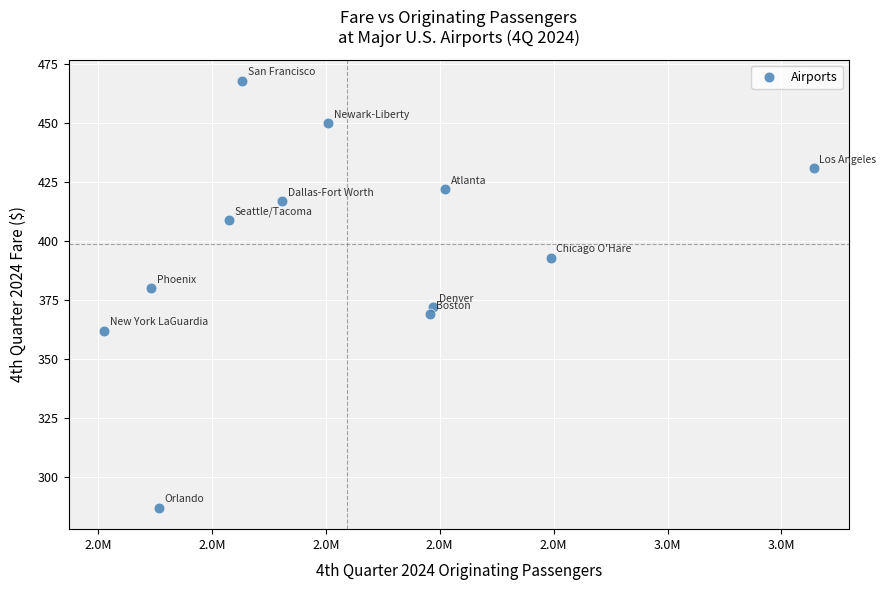

What is the average X value?

2438024